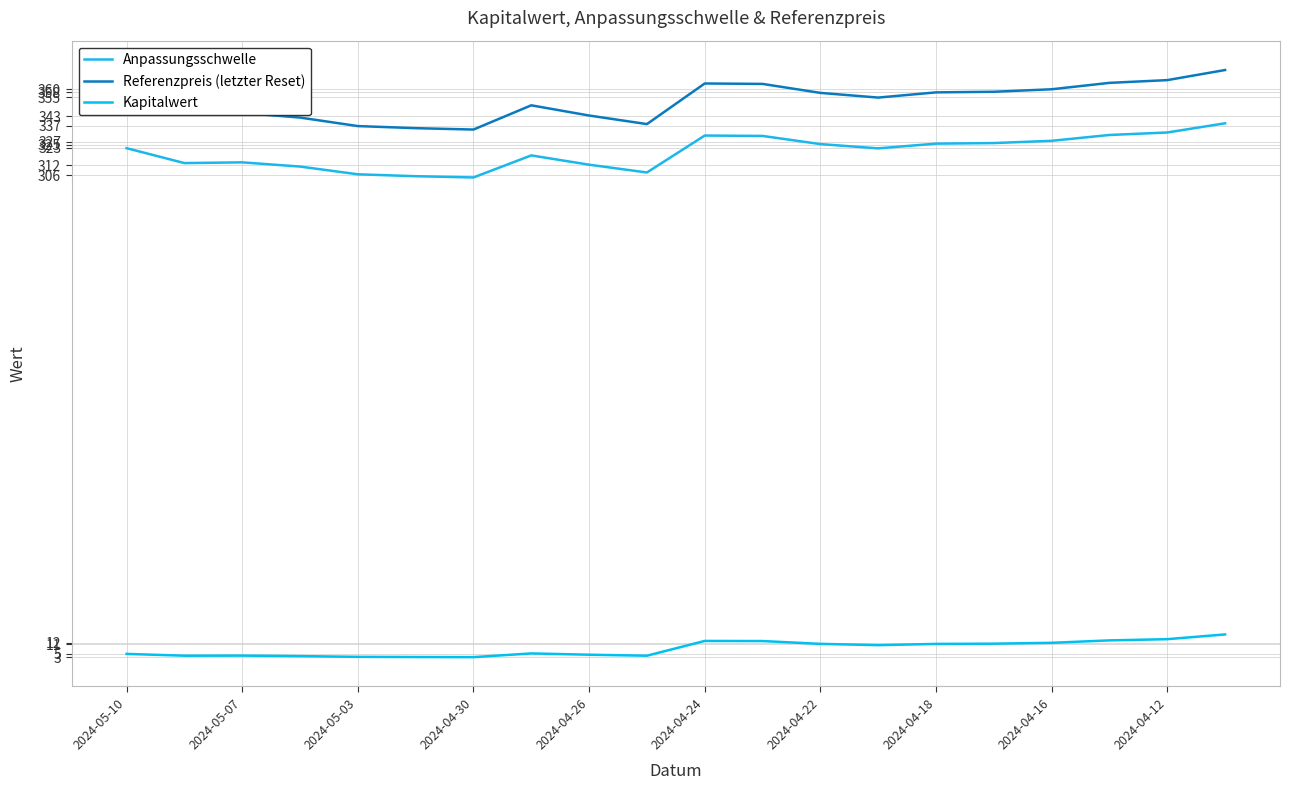

Reading left to right, list all the values displayed in this chart.

Anpassungsschwelle: 322.9	313.5	313.9	311.3	306.4	305.2	304.5	318.3	312.5	307.6	330.8	330.6	325.4	322.7	325.7	326.1	327.5	331.2	332.7	338.5
Referenzpreis (letzter Reset): 354.8	344.5	345.0	342.1	336.8	335.4	334.6	349.8	343.4	338.0	363.5	363.2	357.6	354.7	357.9	358.3	359.9	363.9	365.6	372.0
Kapitalwert: 5.0	3.9	4.0	3.6	3.2	3.1	3.0	5.3	4.5	3.9	13.2	13.1	11.3	10.5	11.3	11.4	12.0	13.5	14.3	17.3